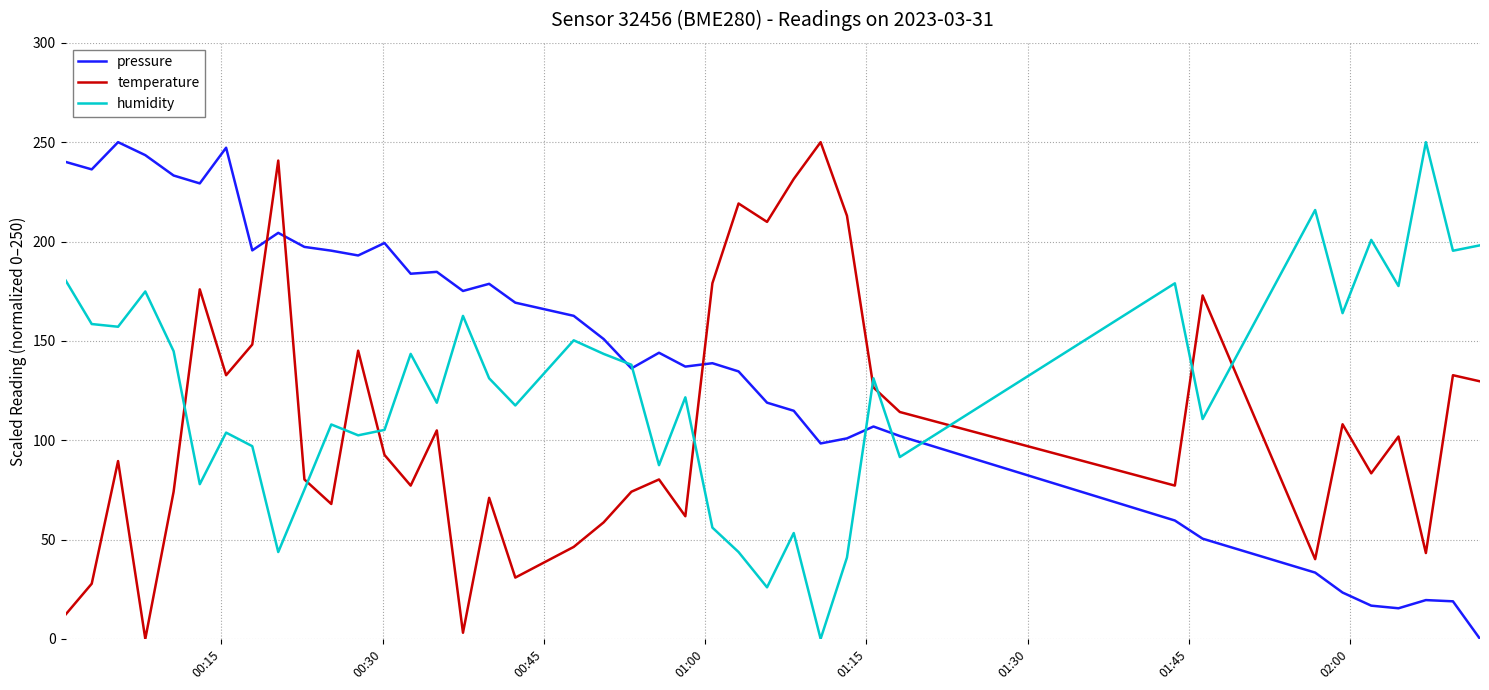

What is the difference between the second highest and second lowest values in the pressure series?

231.8